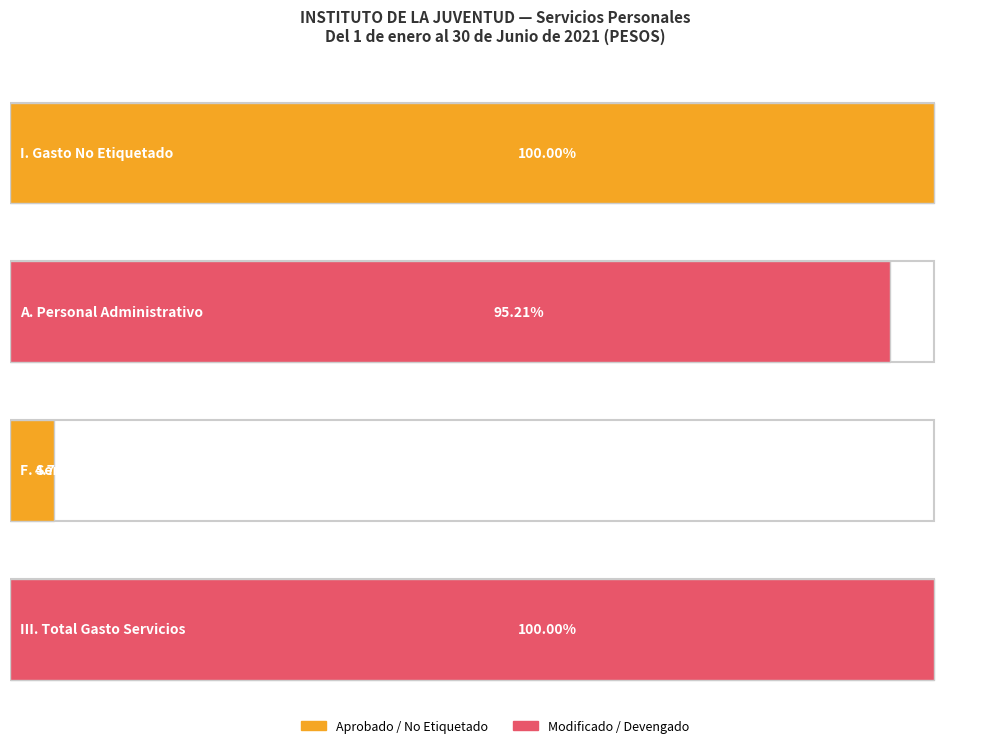

Between A. Personal Administrativo and III. Total Gasto Servicios, which series saw the biggest shift?

Modificado